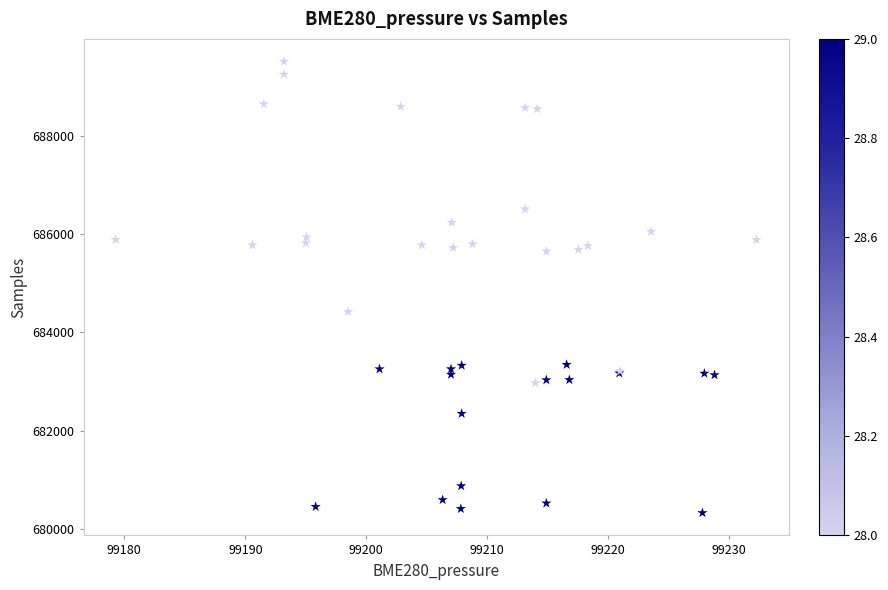

What Y value in the scatter plot is closest to 684918?

684416